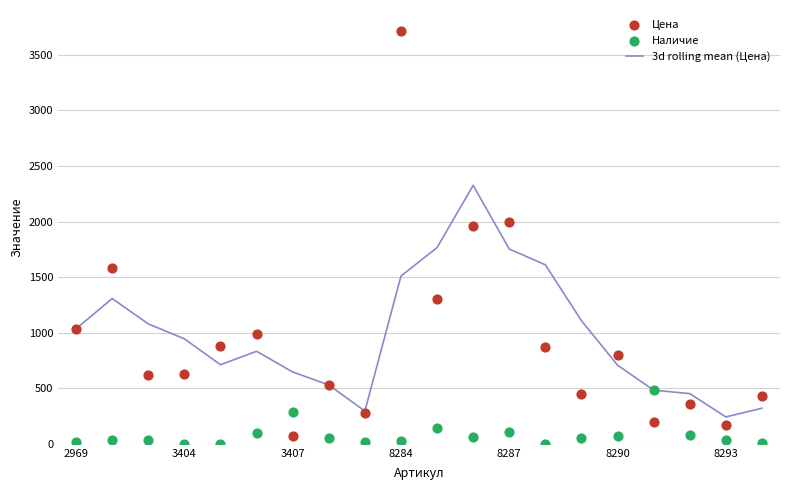

What are all the series names shown in the legend?

3d rolling mean (Цена), Цена, Наличие